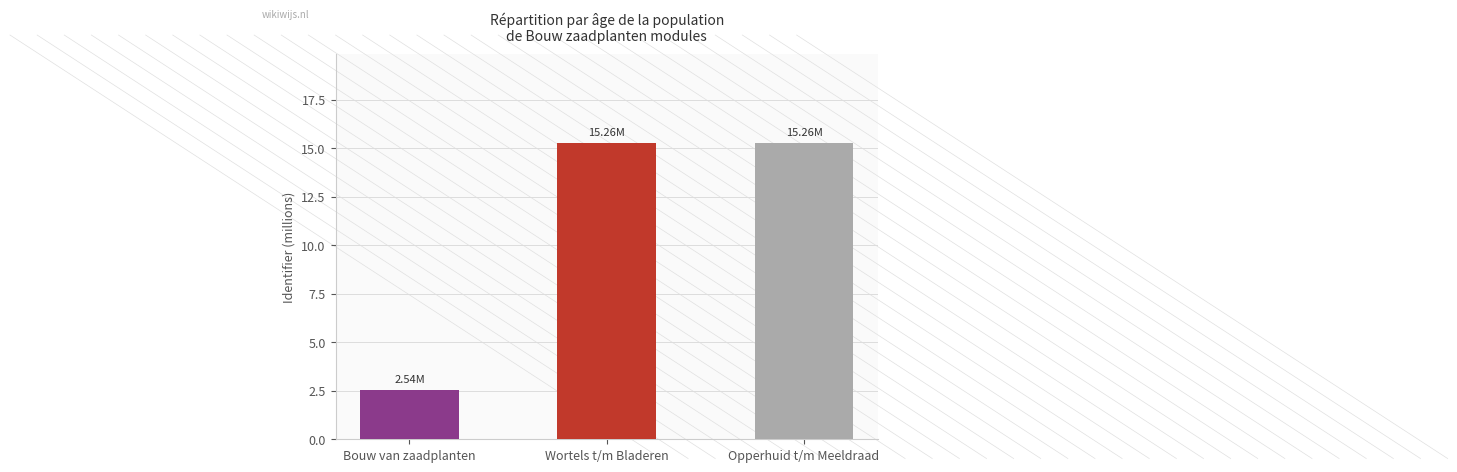

Reading right to left, transcribe all the data shown in this chart.

15.3	15.3	2.5